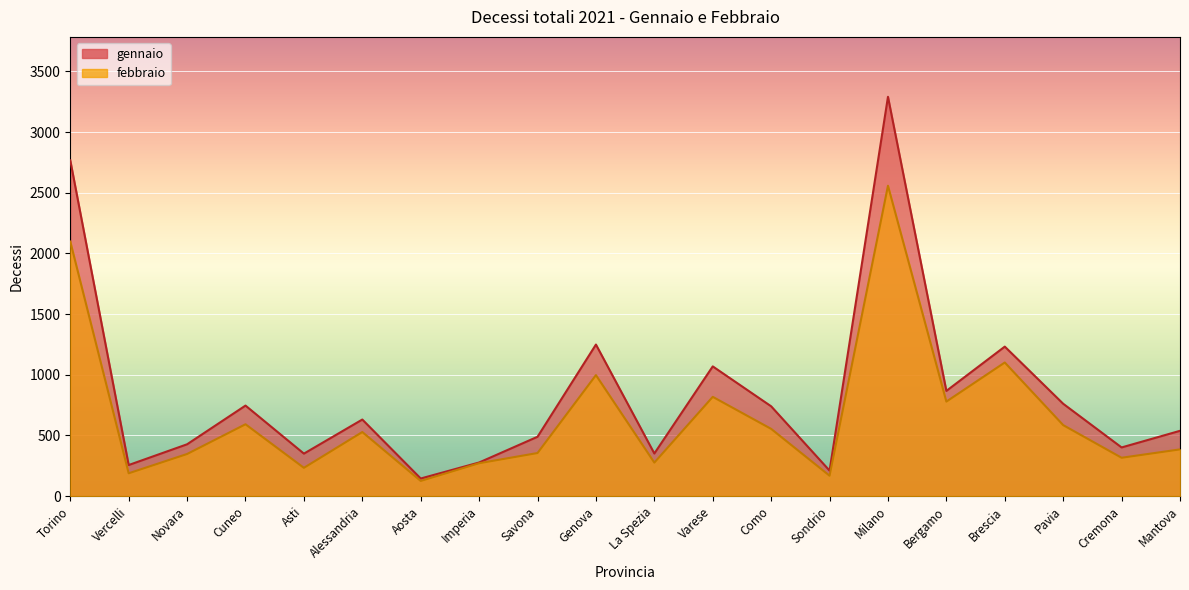

Which category has the lowest value in the febbraio series?

Aosta